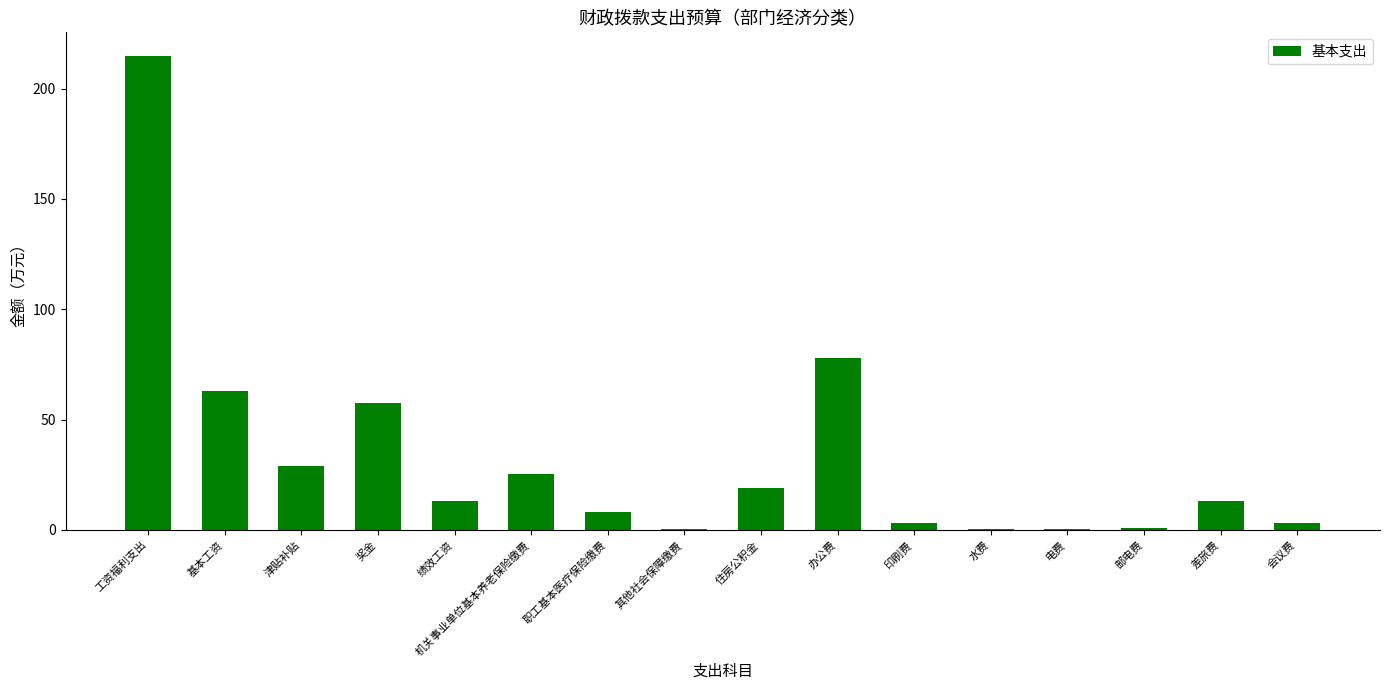

What is the sum of all values?

528.1